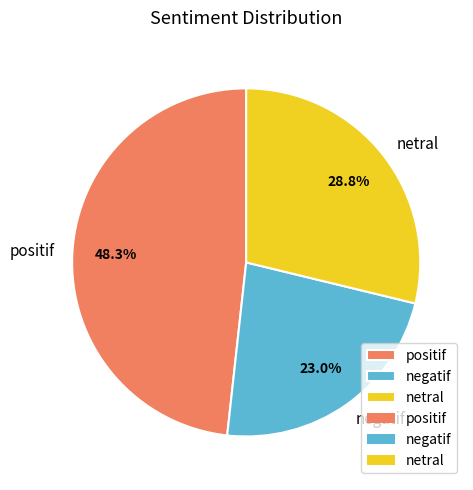

Which has a higher value, positif or negatif?

positif